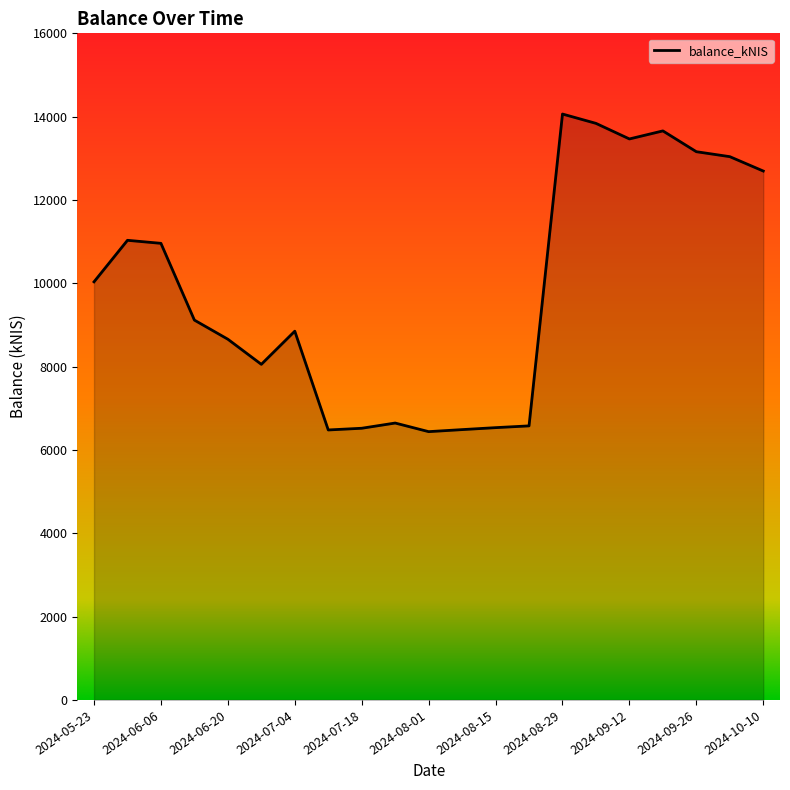

What is the maximum value shown in the chart?

14062.9